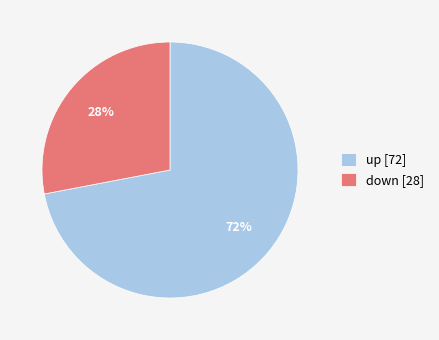

Do up [72] and down [28] together represent more than half of the pie?

Yes